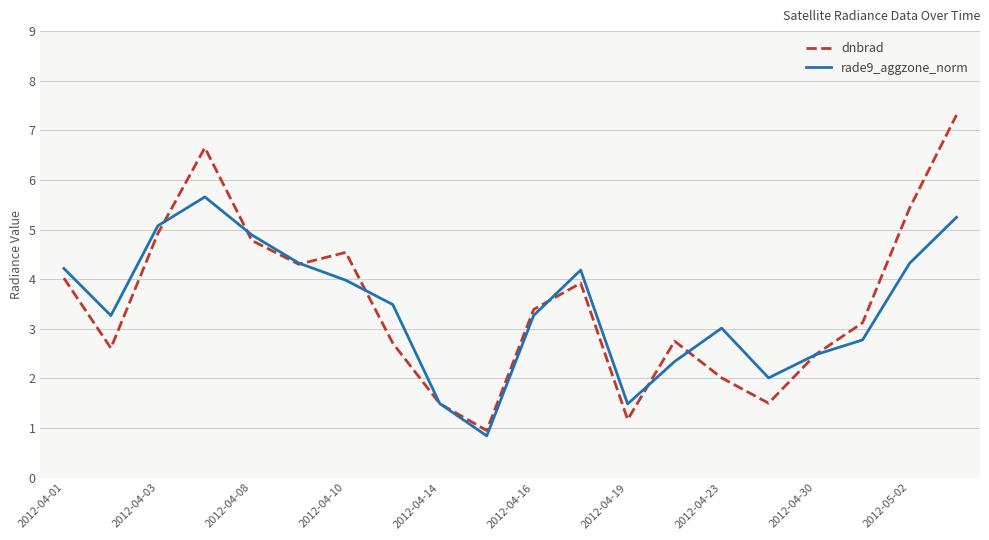

What is the lowest value of the rade9_aggzone_norm series?

0.8